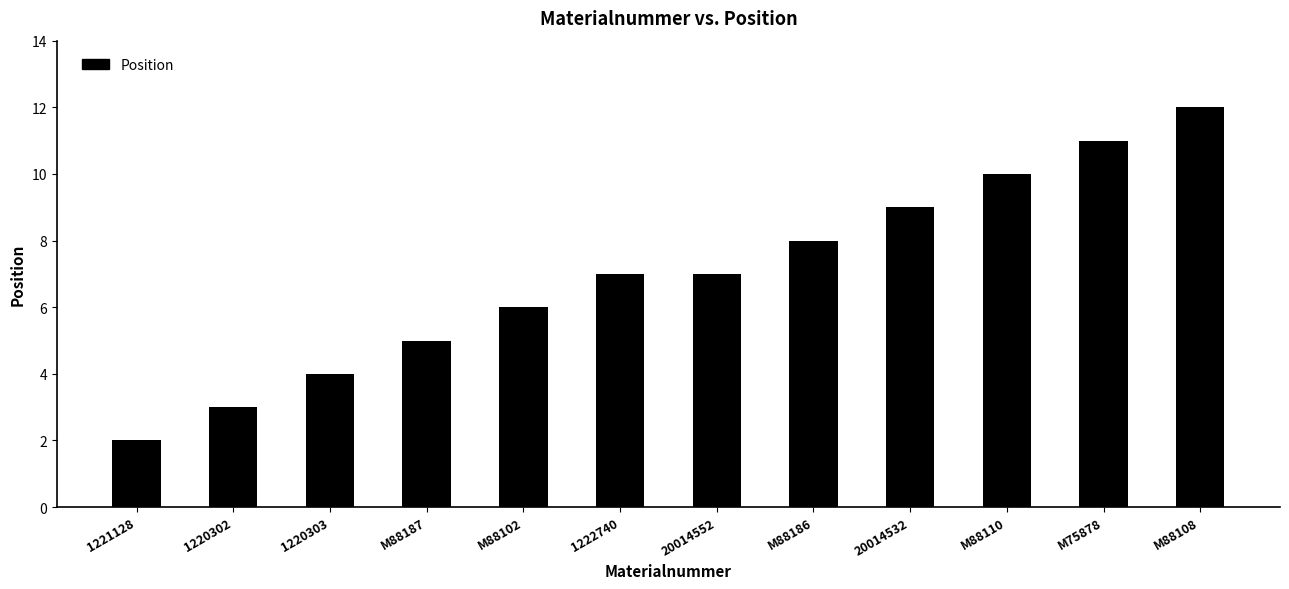

What is the difference between the maximum and minimum values?

10